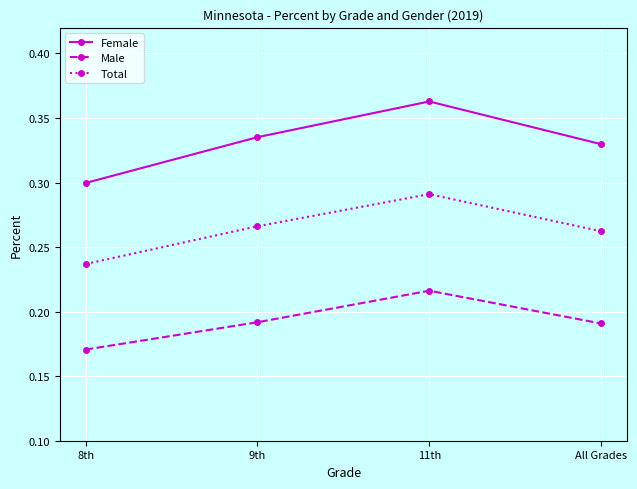

What is the total value across all series at All Grades?

0.8